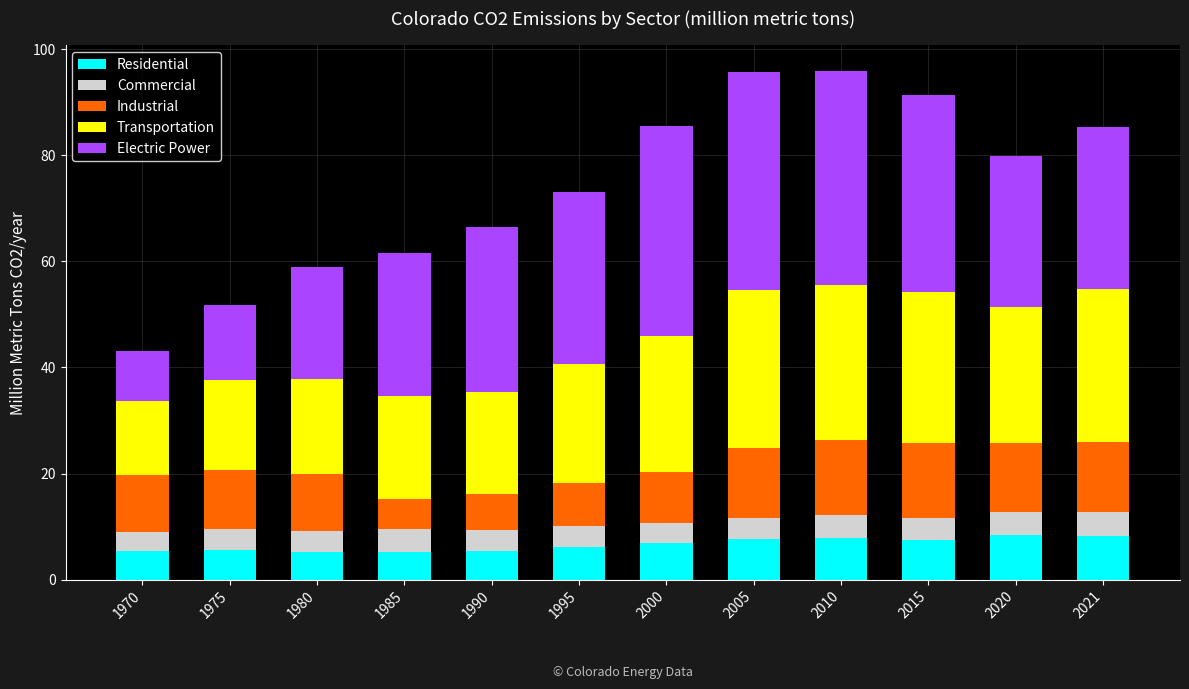

Are the bars horizontal?

No